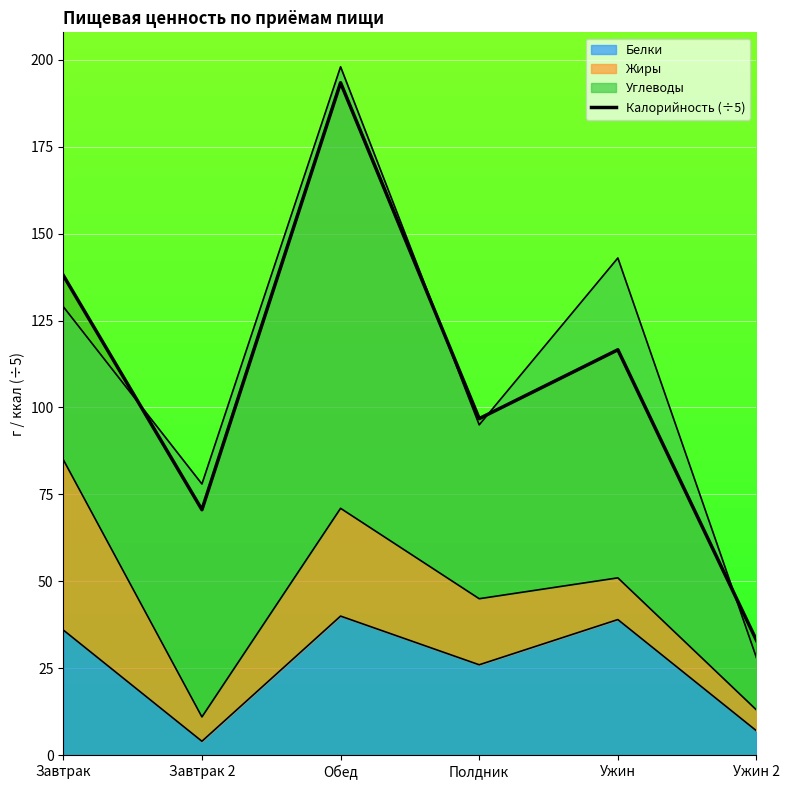

Reading right to left, what are all the values shown in this chart?

33.0	116.6	96.8	193.4	70.6	138.0